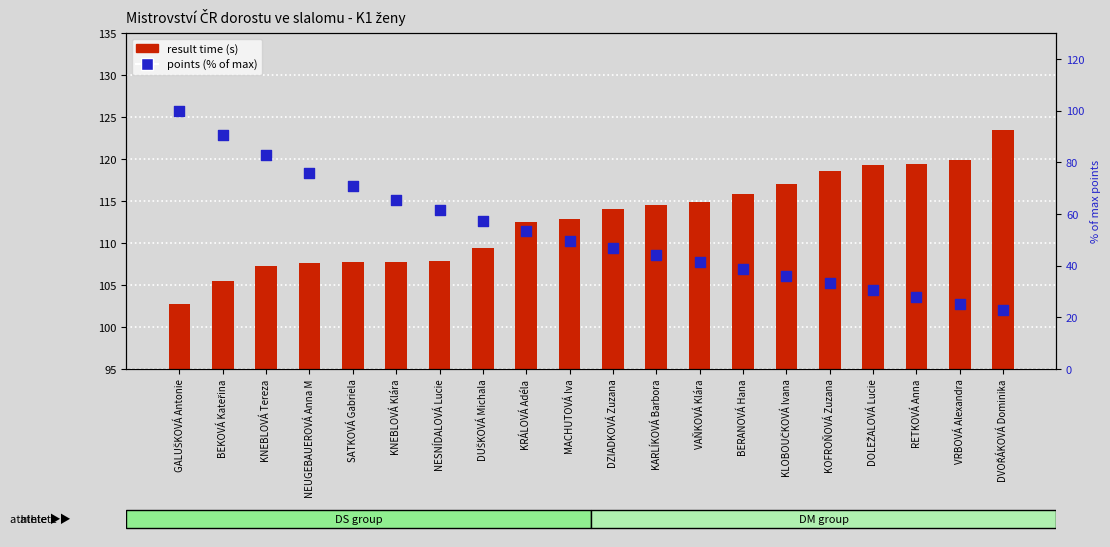

Is the value of result time at GALUŠKOVÁ Antonie greater than the value of points (normalized %) at MACHUTOVÁ Iva?

Yes